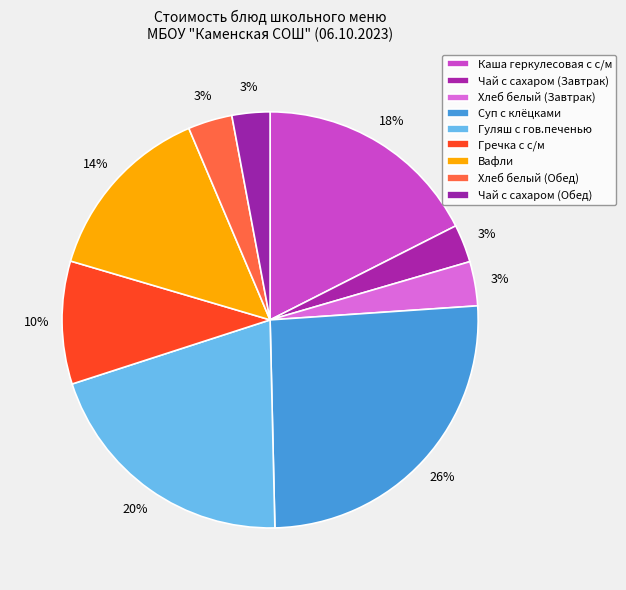

How many slices are in this pie chart?

9